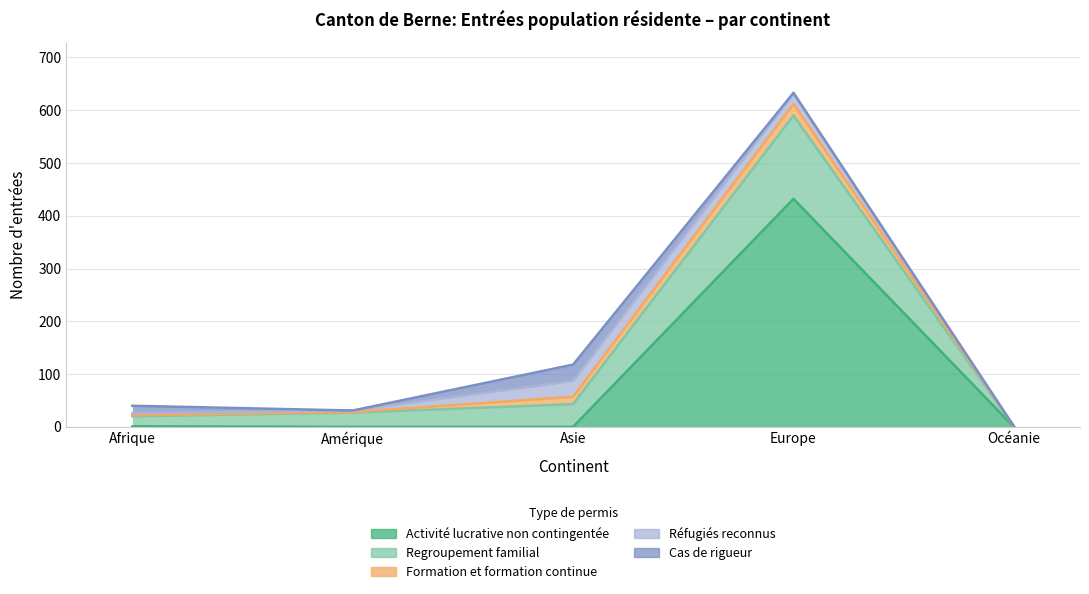

Which has a higher value, Amérique or Océanie?

Amérique